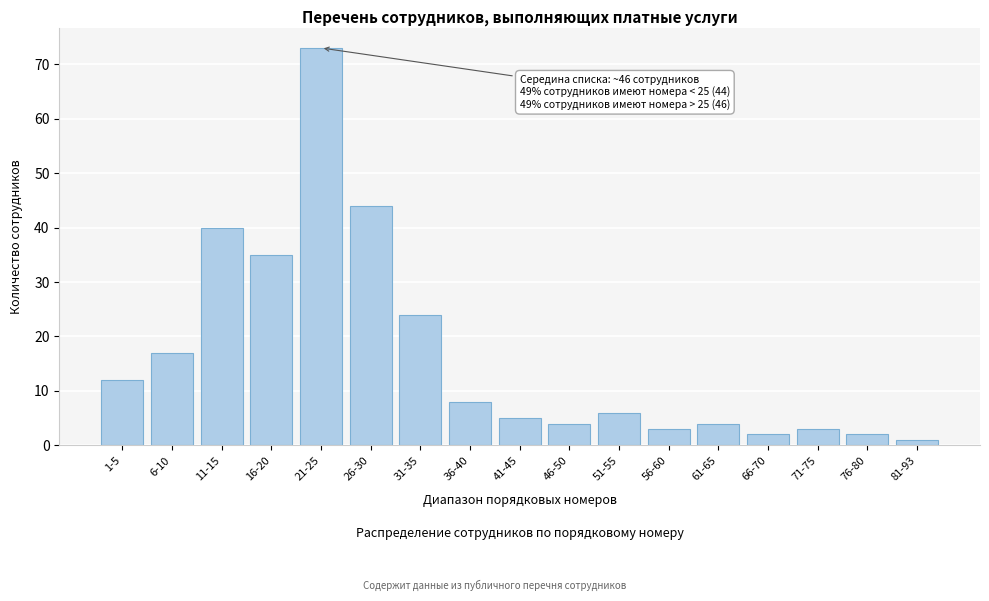

Reading right to left, list all the values displayed in this chart.

1	2	3	2	4	3	6	4	5	8	24	44	73	35	40	17	12